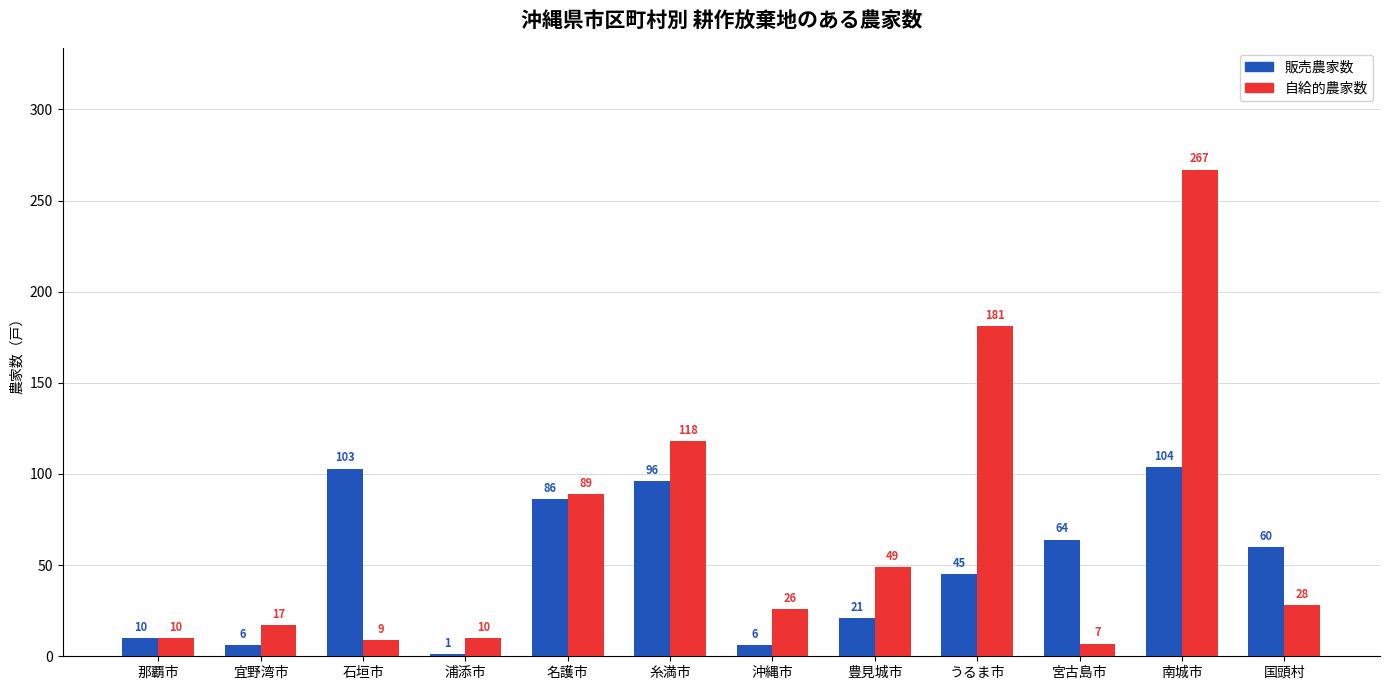

The value of 販売農家数 at 国頭村 is 60. True or false?

True